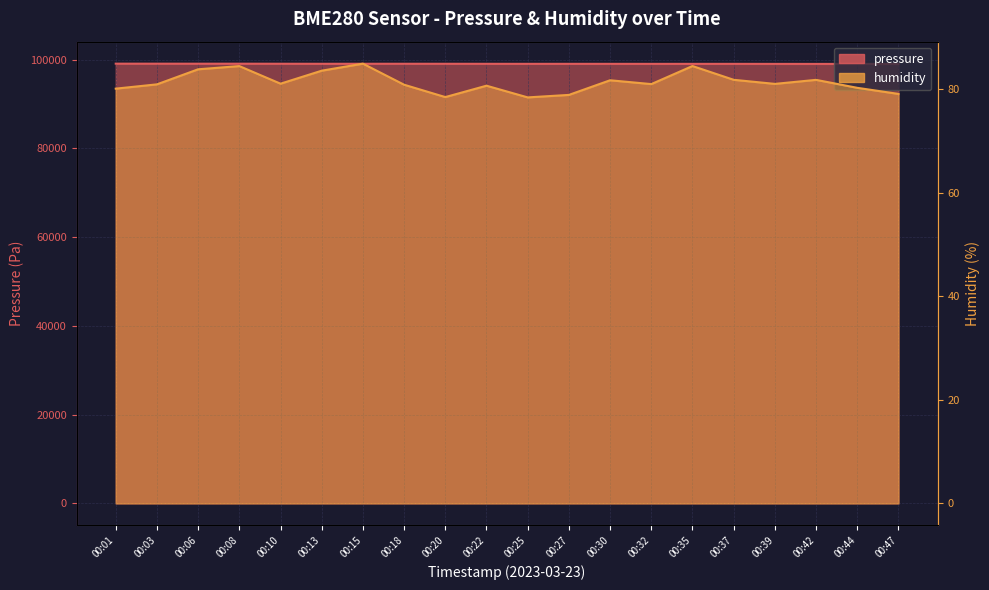

Read the pressure value at 00:30.

99071.0